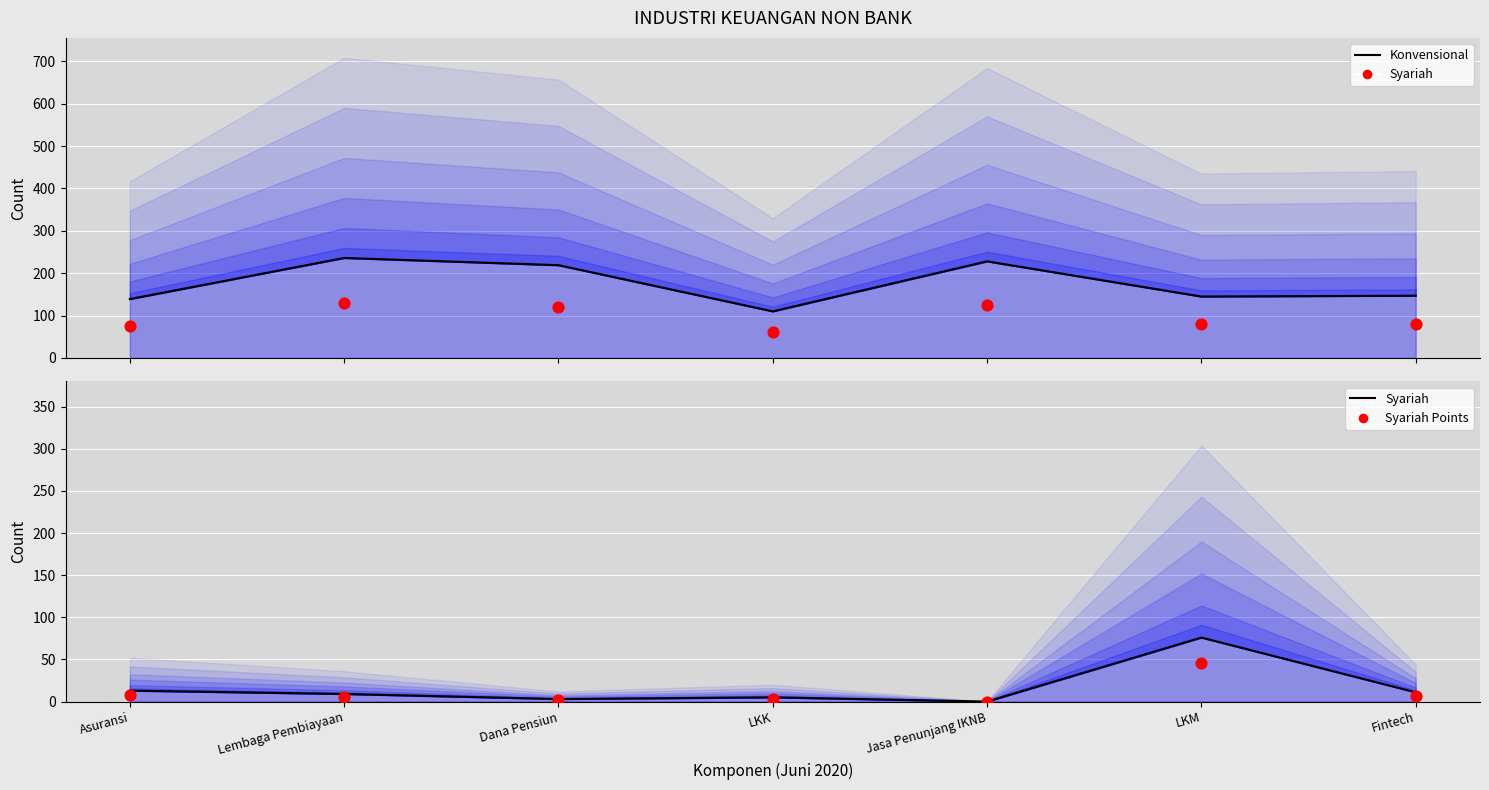

At how many categories does at least one series exceed 0?

7